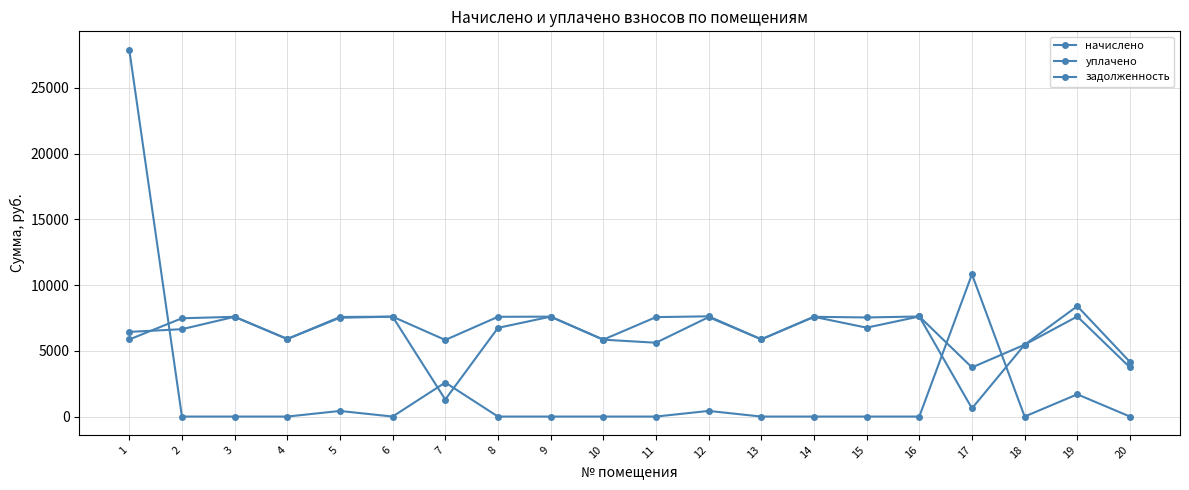

What is the greatest value displayed?

27910.0